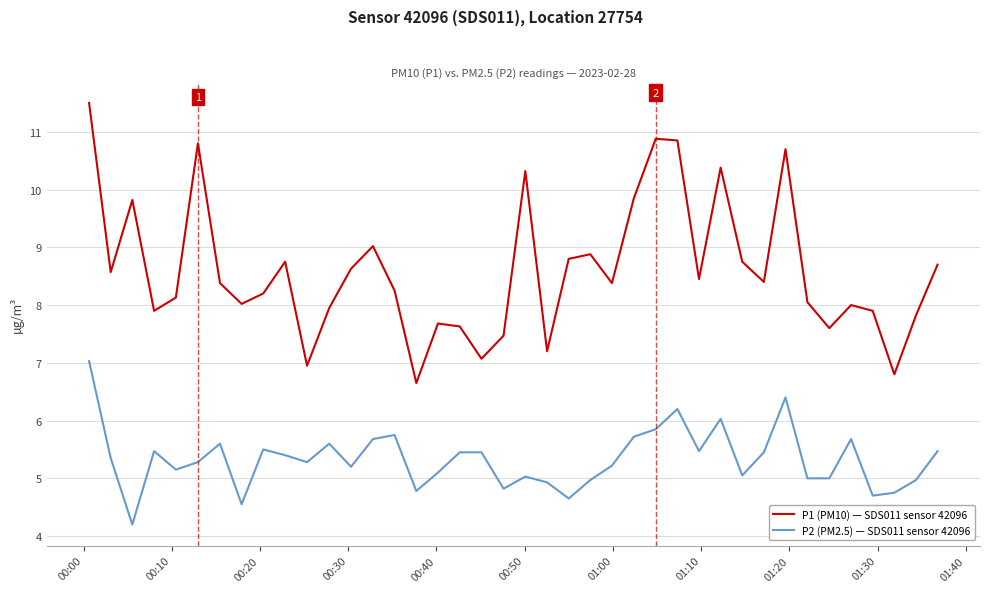

What is the difference between the maximum and minimum values in the P2 (PM2.5) — SDS011 sensor 42096 series?

2.8